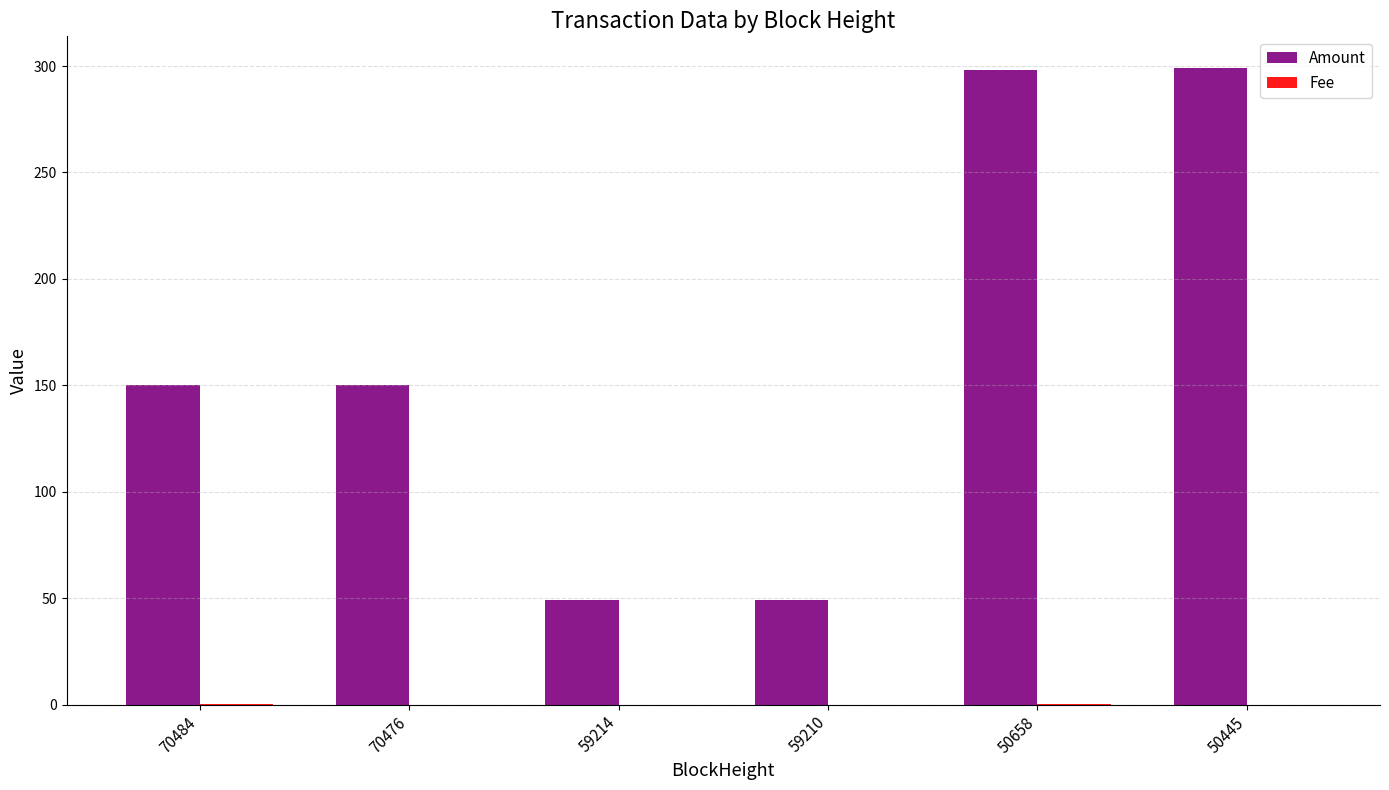

Where is Amount nearest to the value 174?

70476